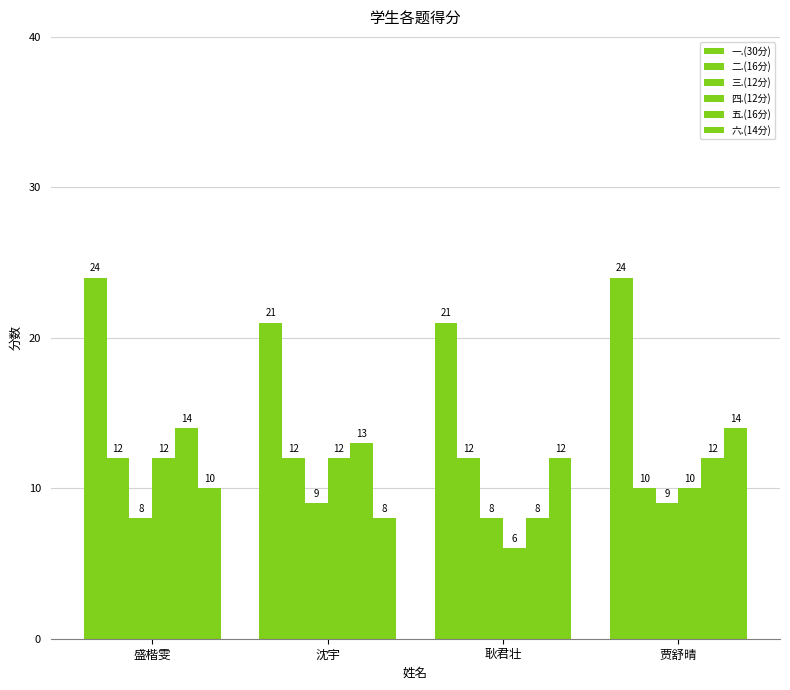

At which category does the chart reach its minimum across all series?

耿君壮